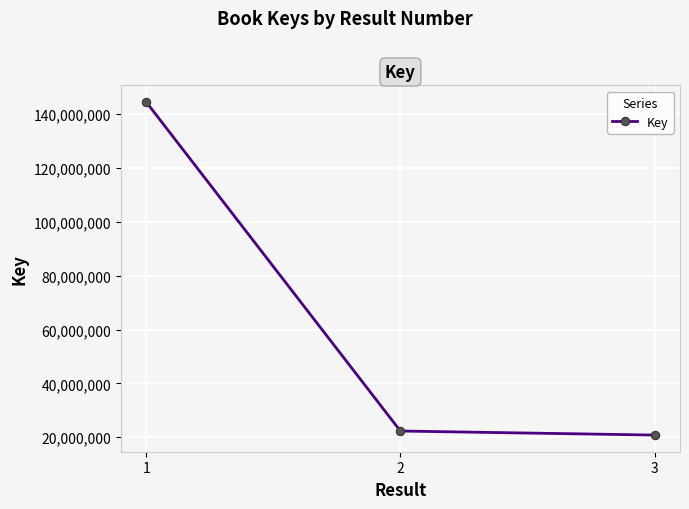

What is the value of the 2nd point from the left?

22301886